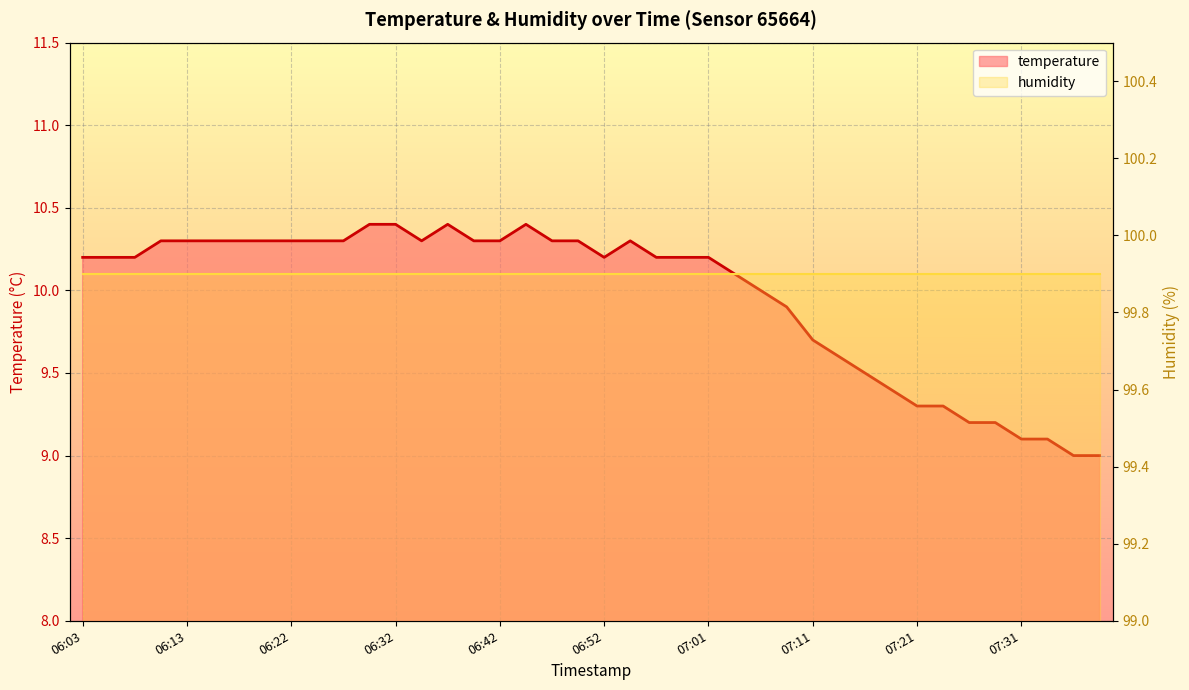

Rank the series by their average value, from lowest to highest.

temperature, humidity